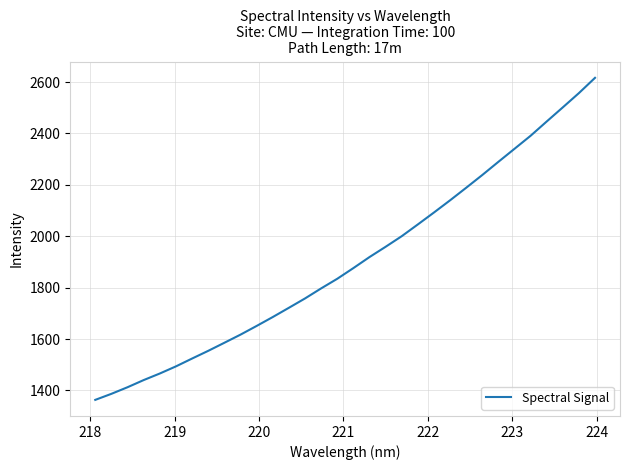

What is the minimum value shown in the chart?

1363.3